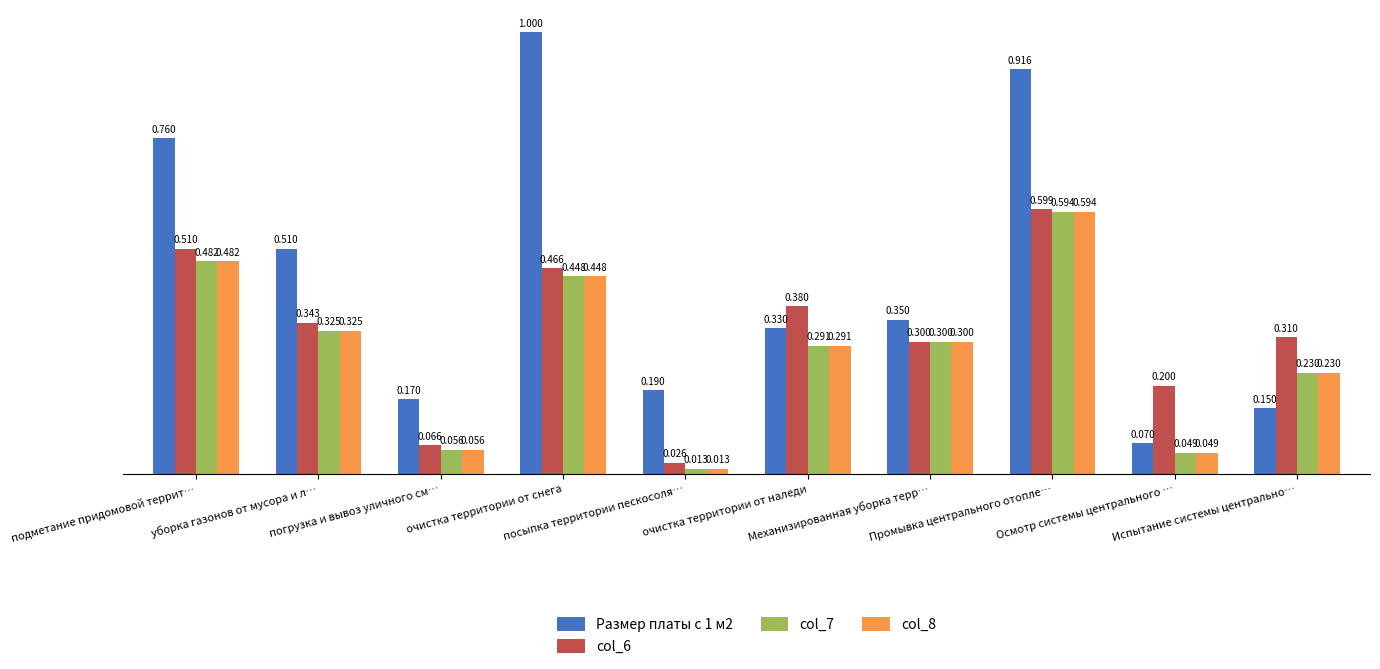

How many bars are there in total?

40